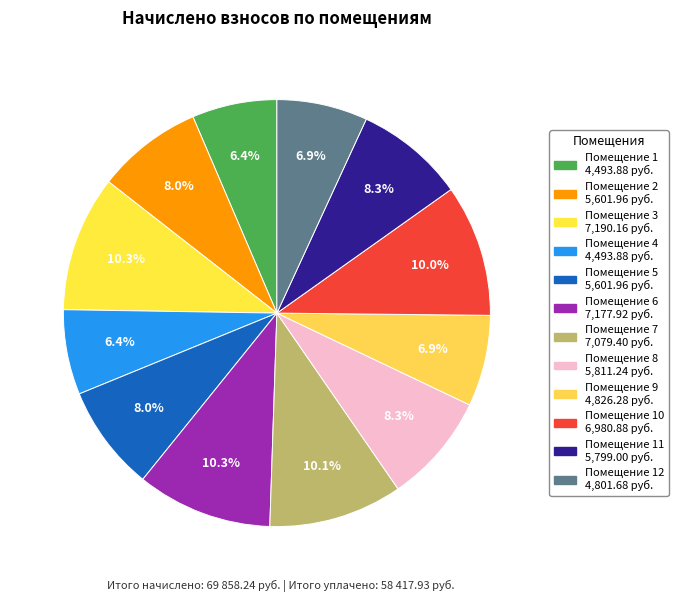

Count the number of slices in the pie.

12